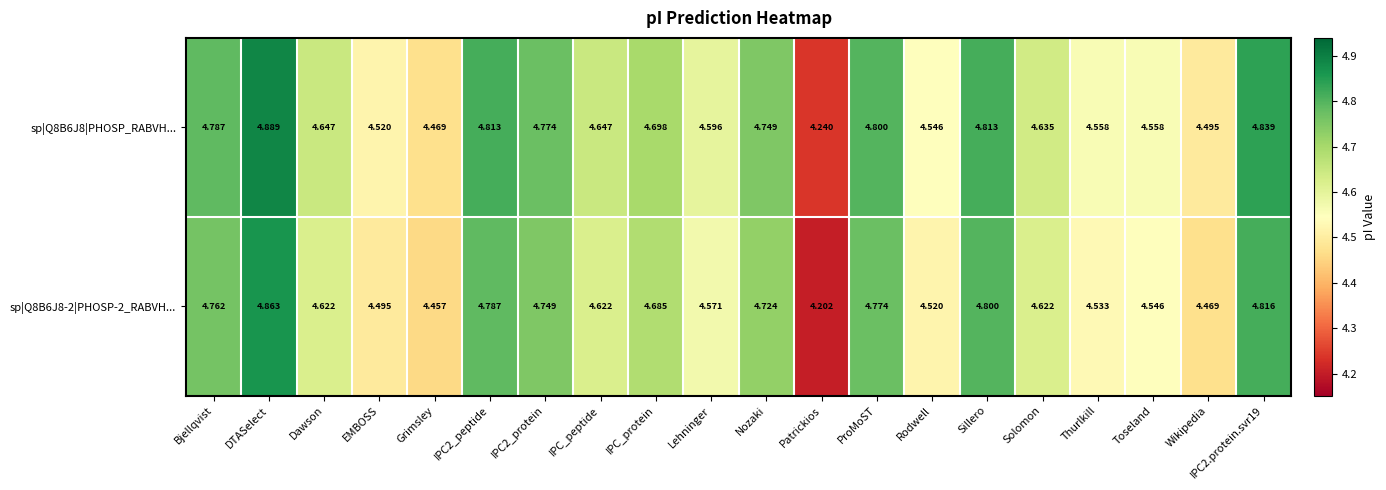

Rank the series at IPC_peptide from highest to lowest value.

sp|Q8B6J8|PHOSP_RABVH..., sp|Q8B6J8-2|PHOSP-2_RABVH...